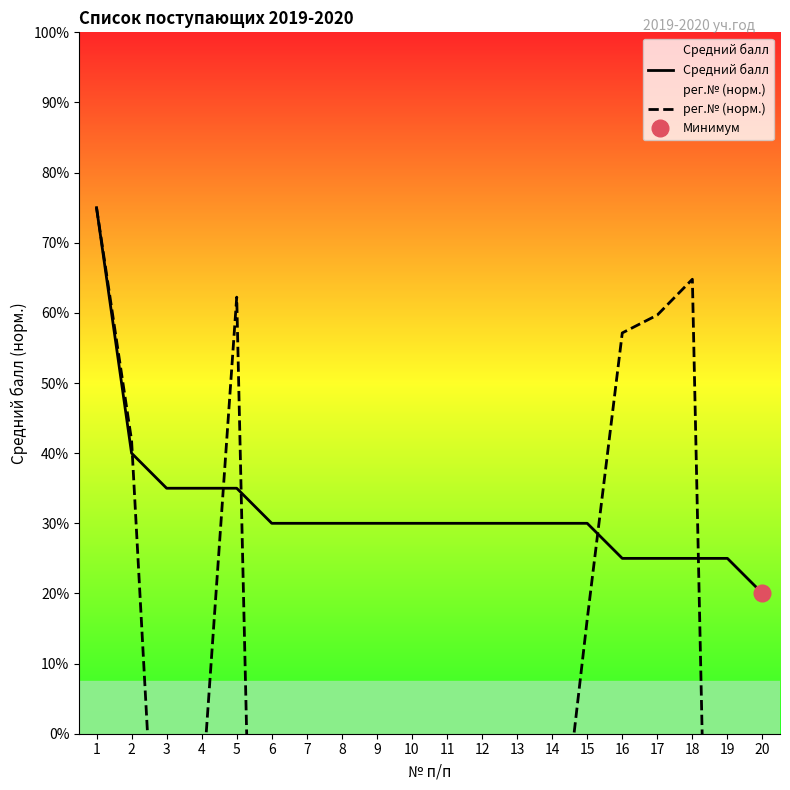

True or false: Средний балл and рег.№ (норм.) cross at least once.

True